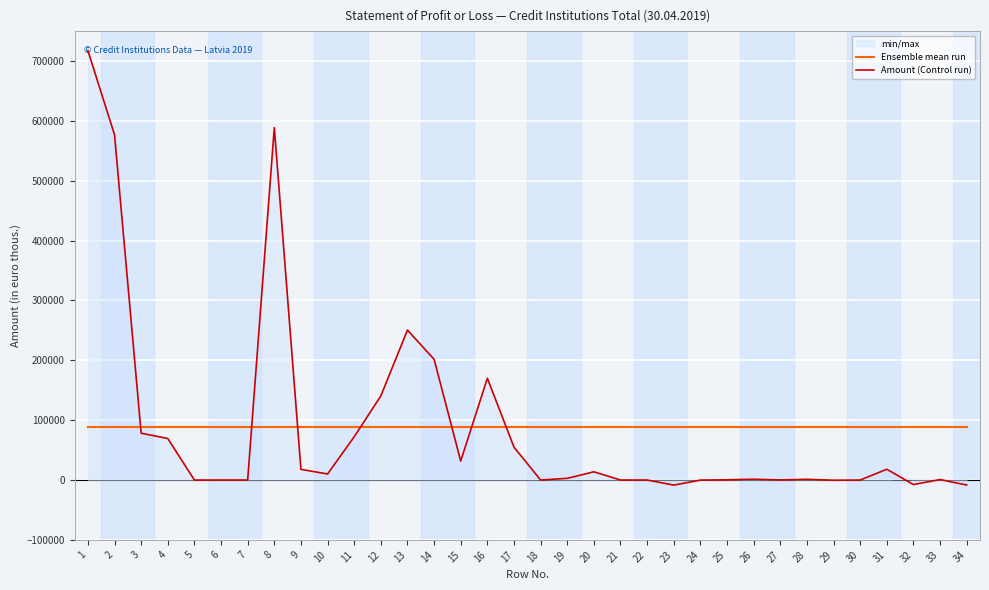

Is the value of Amount (Control run) at 8 greater than the value of Ensemble mean run at 34?

Yes